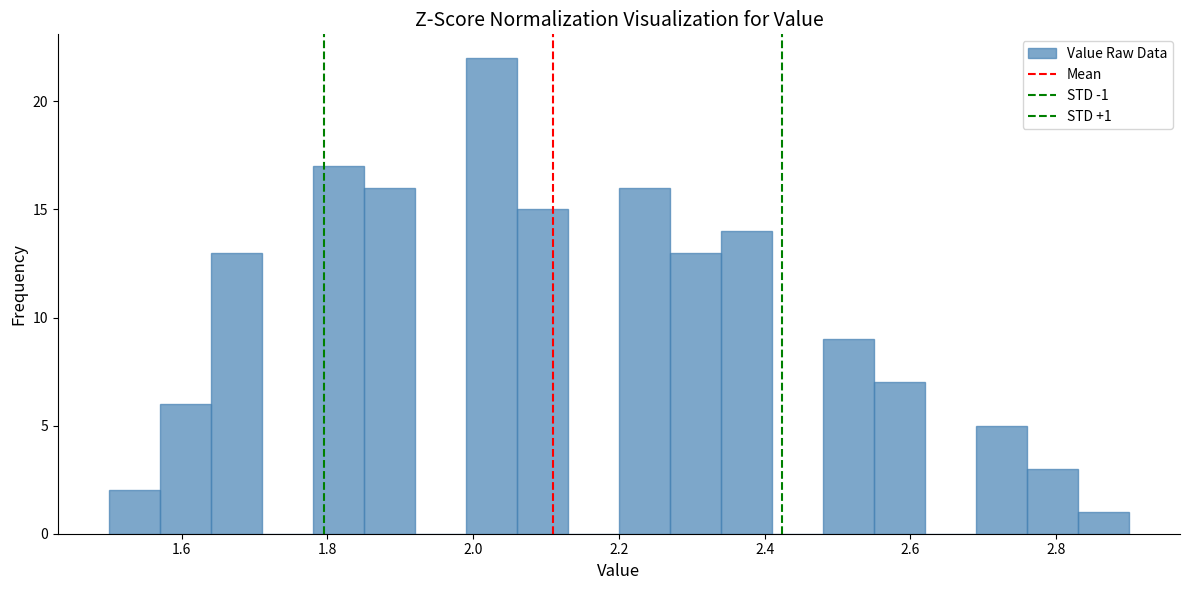

Around what value on the x-axis is the tallest bar? Give the approximate position of its centre, as read against the axis.

2.02